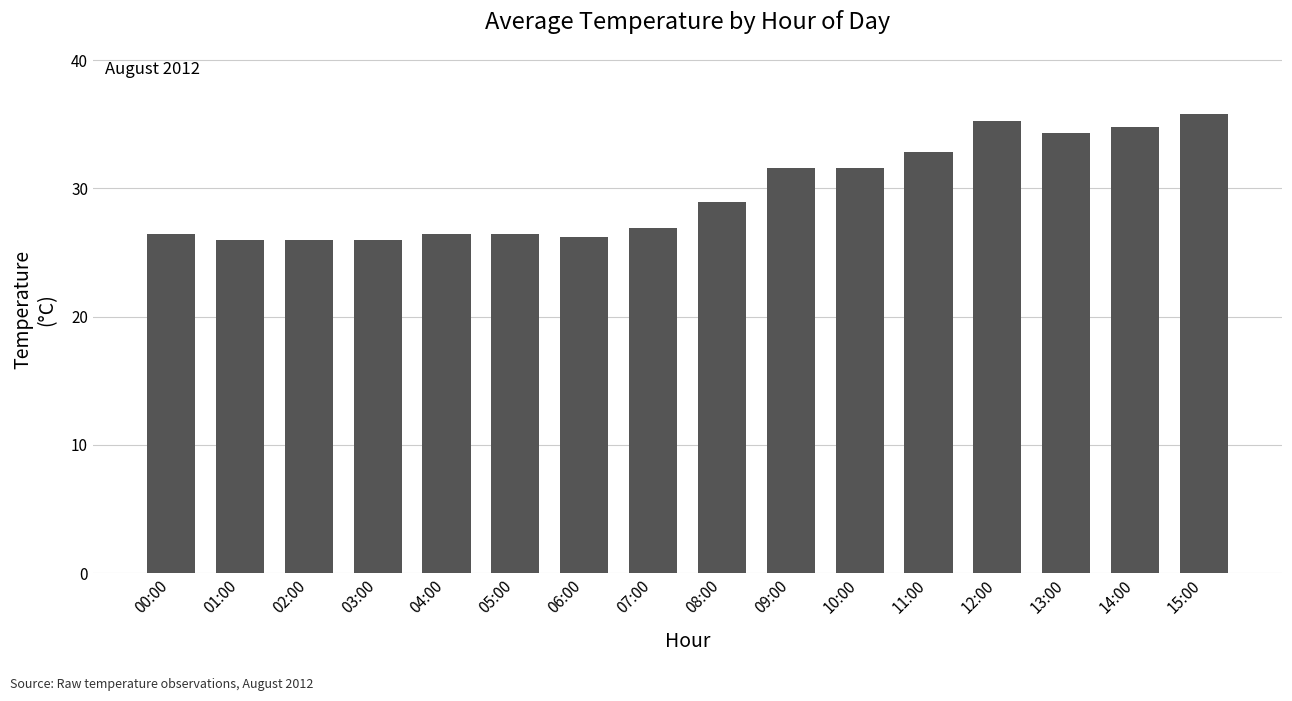

Reading left to right, transcribe all the data shown in this chart.

00:00=26.5	01:00=26.0	02:00=26.0	03:00=26.0	04:00=26.5	05:00=26.5	06:00=26.2	07:00=27.0	08:00=28.9	09:00=31.6	10:00=31.6	11:00=32.8	12:00=35.3	13:00=34.3	14:00=34.8	15:00=35.8